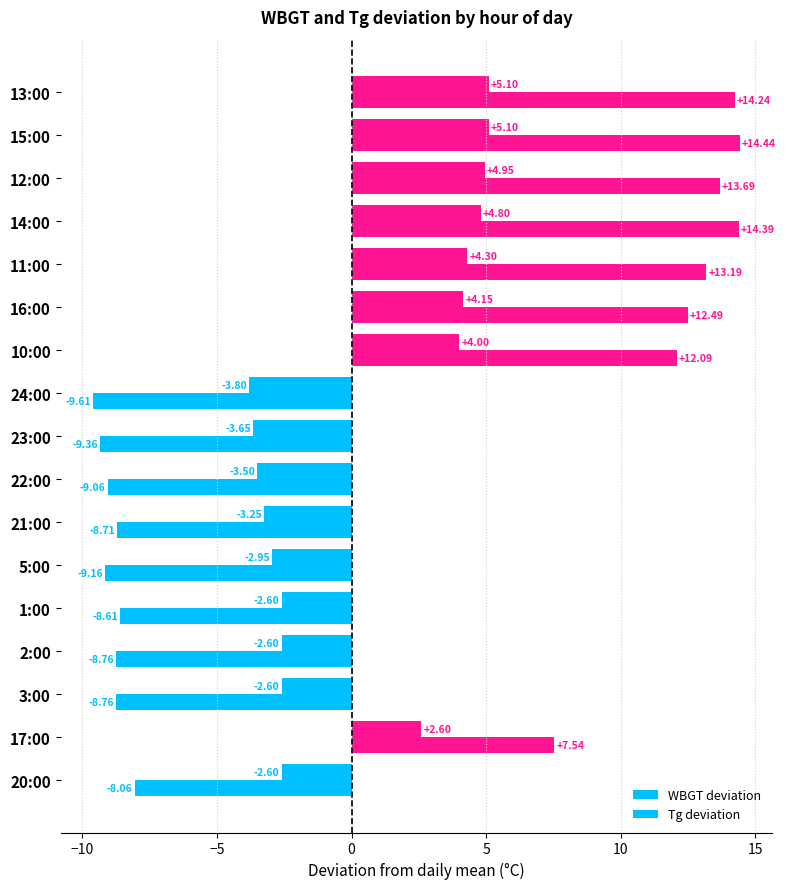

Which category has the highest value across all series?

15:00